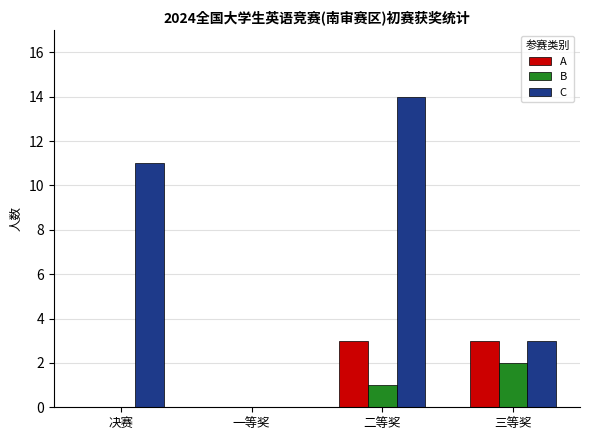

What is the spread (max minus min) of values at 决赛?

11